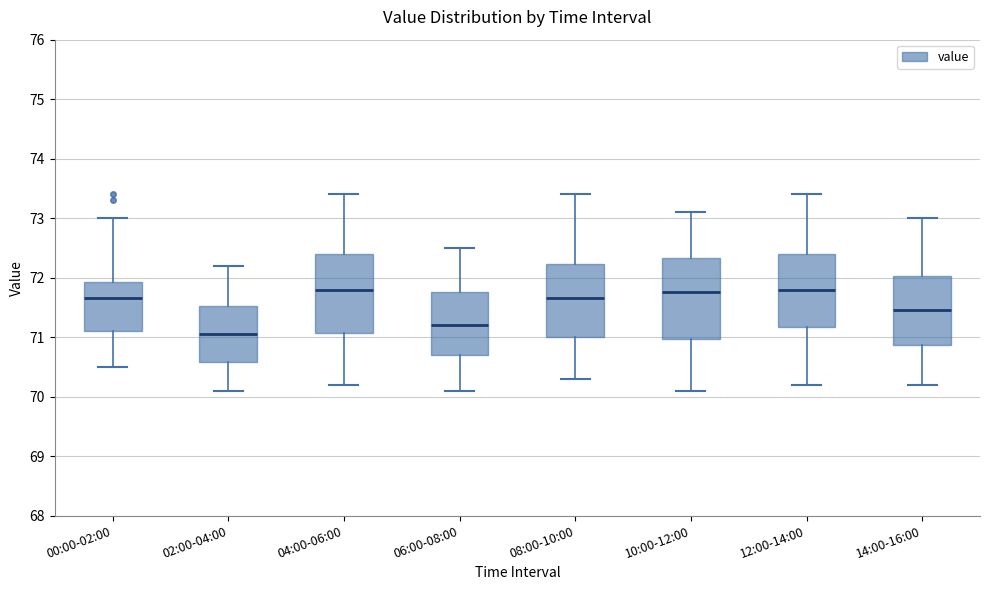

Reading left to right, transcribe this box plot: for each box, give where its median line is, the range the box spans, and where its two whiskers end, as read against the y-axis. The values are not printed on the chart, so give them approximately, as read against the axis.

00:00-02:00: median 71.7, box 71.1 to 71.9, whiskers 70.5 to 73.0
02:00-04:00: median 71.1, box 70.6 to 71.5, whiskers 70.1 to 72.2
04:00-06:00: median 71.8, box 71.1 to 72.4, whiskers 70.2 to 73.4
06:00-08:00: median 71.2, box 70.7 to 71.8, whiskers 70.1 to 72.5
08:00-10:00: median 71.7, box 71.0 to 72.2, whiskers 70.3 to 73.4
10:00-12:00: median 71.8, box 71.0 to 72.3, whiskers 70.1 to 73.1
12:00-14:00: median 71.8, box 71.2 to 72.4, whiskers 70.2 to 73.4
14:00-16:00: median 71.5, box 70.9 to 72.0, whiskers 70.2 to 73.0